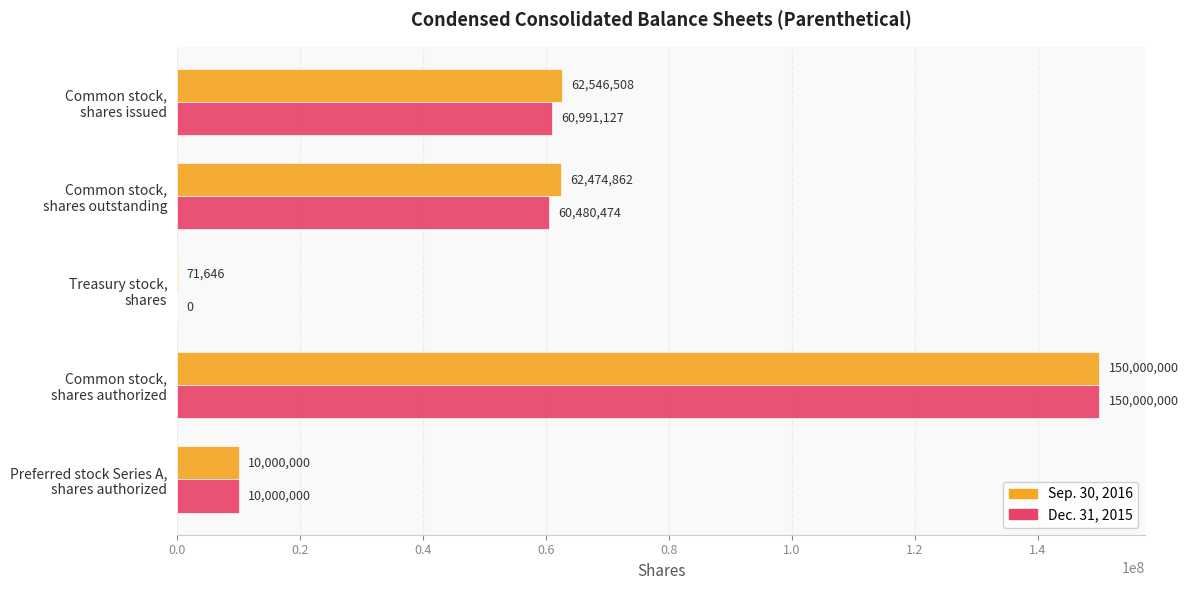

How many values in Dec. 31, 2015 are above zero?

4